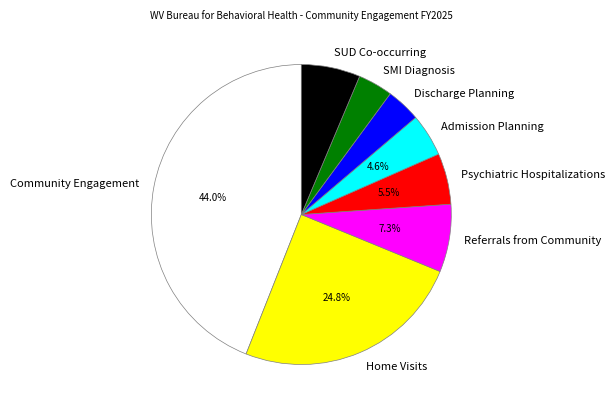

What is the largest slice in the pie chart?

Community Engagement